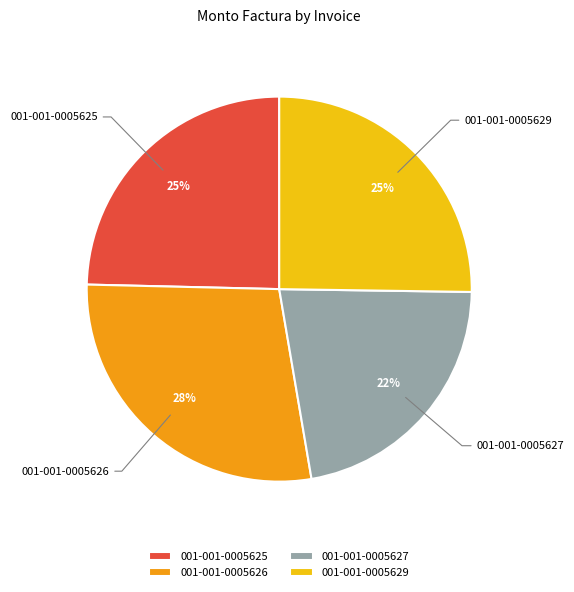

The 001-001-0005625 slice represents 25% of the pie. True or false?

True